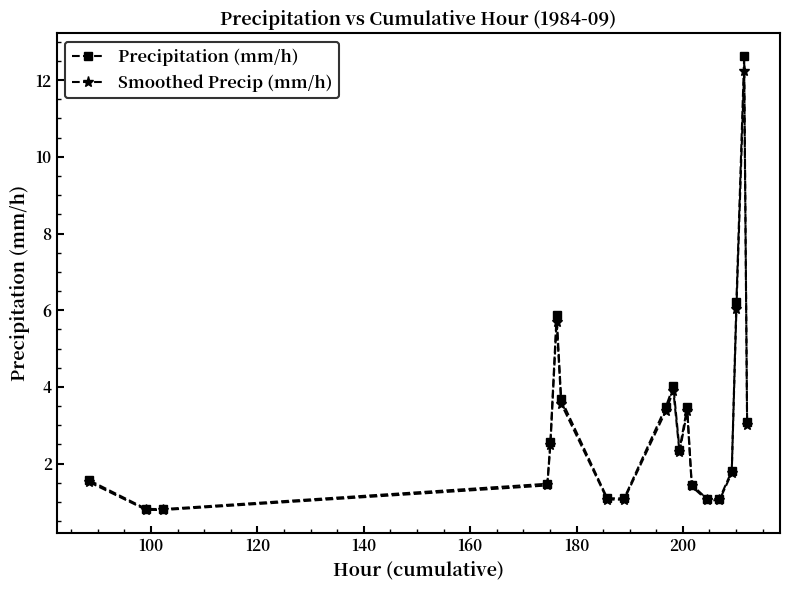

How many lines are shown in the chart?

2